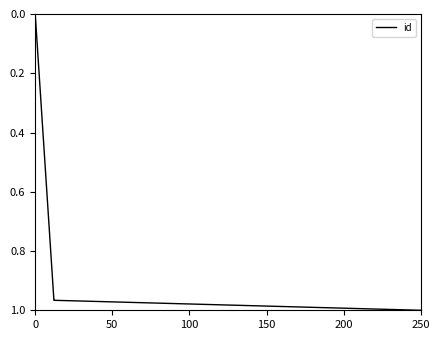

The value at 100 is 1.0. True or false?

True